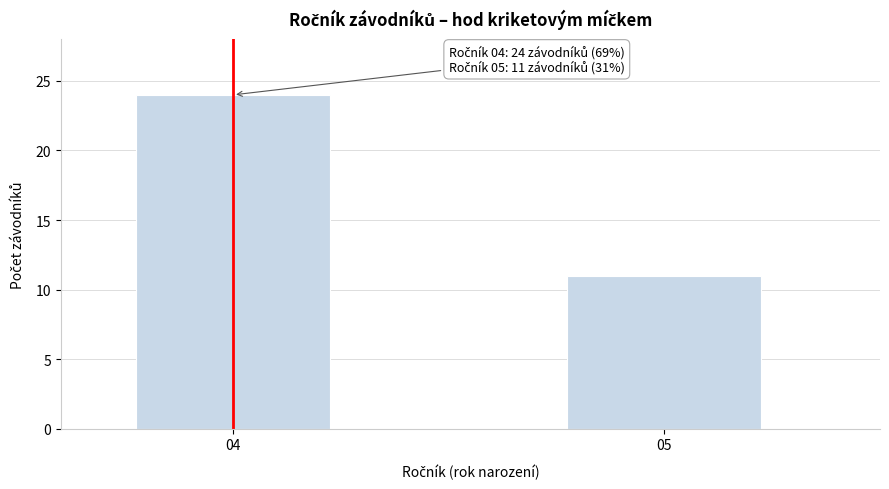

Reading right to left, list all the values displayed in this chart.

11	24